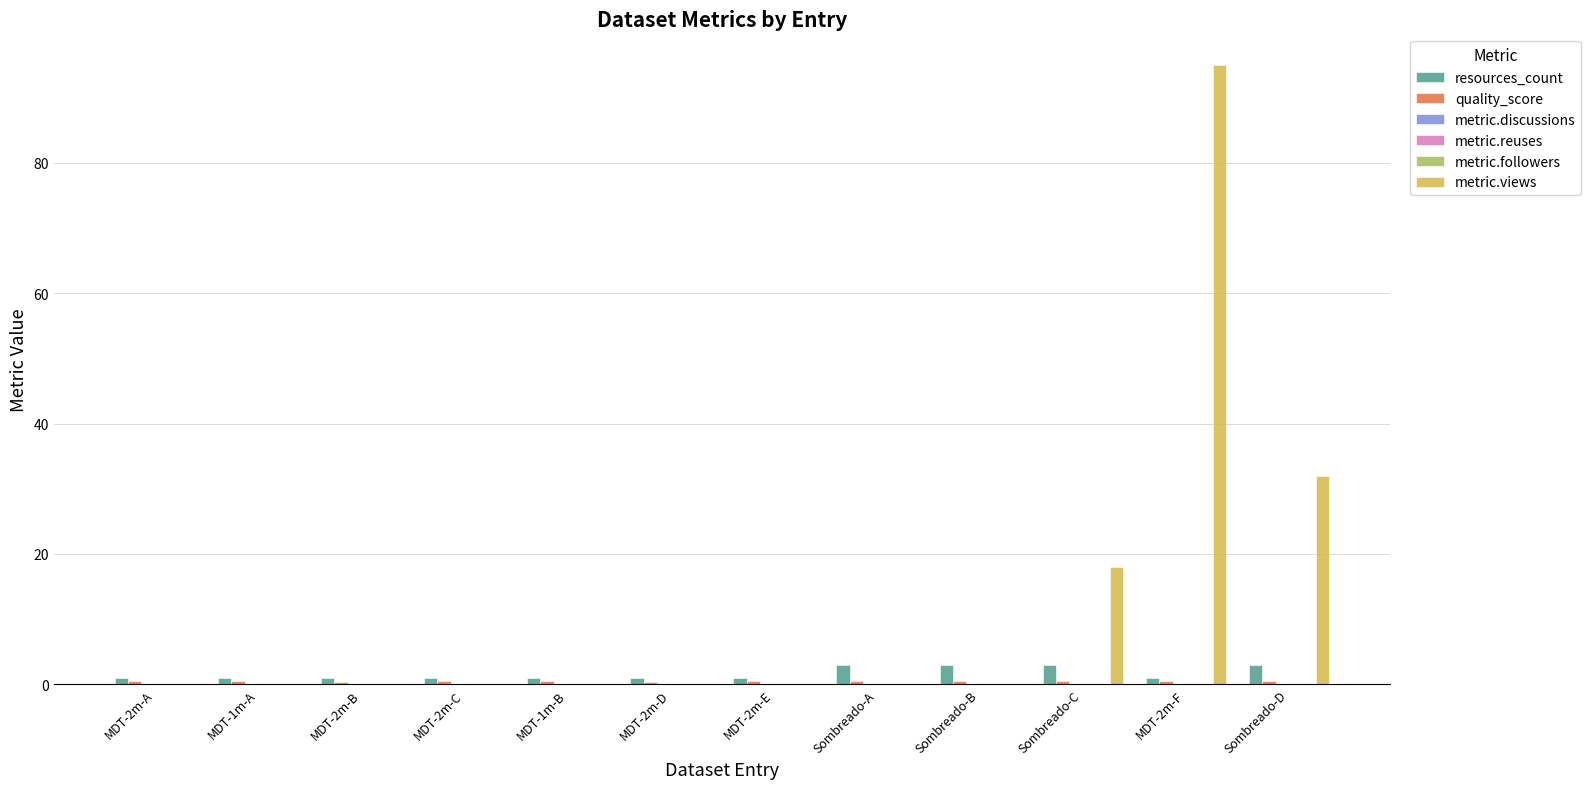

Which series has the largest total across all categories?

metric.views